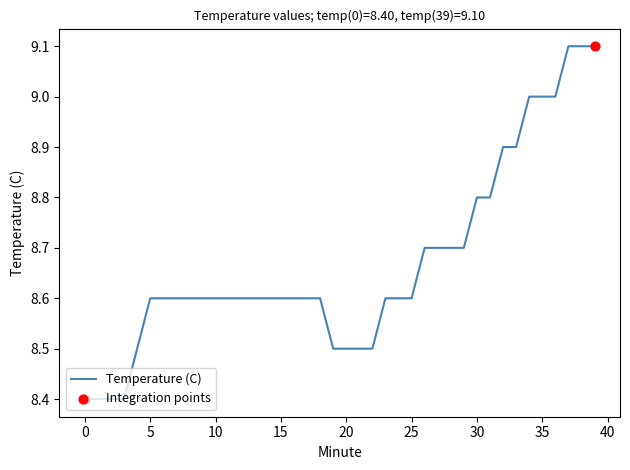

What is the greatest value displayed?

9.1